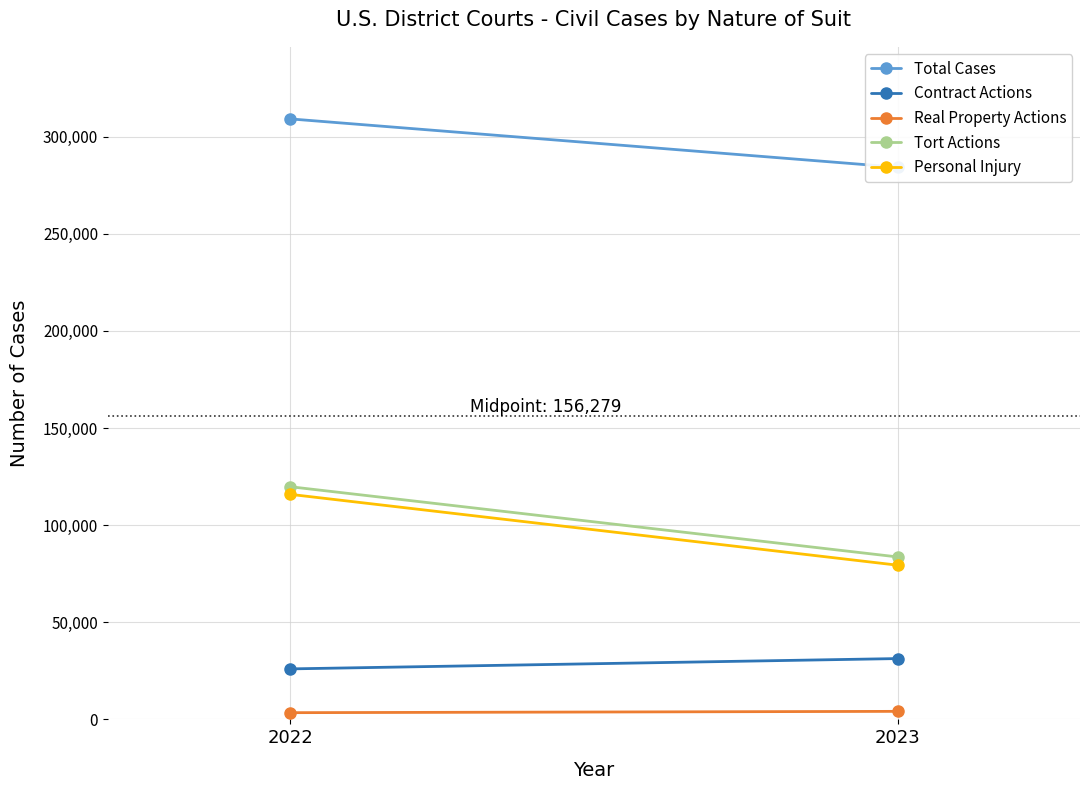

What is the smallest value displayed?

3456